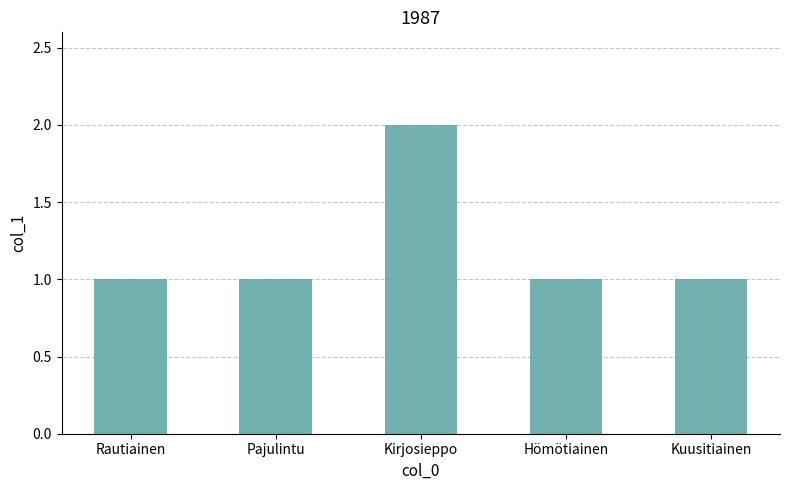

Are the bars horizontal?

No